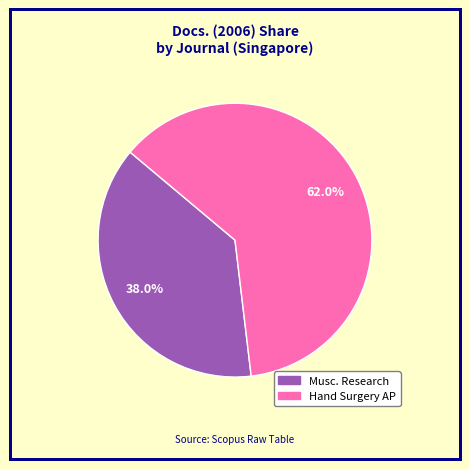

To the nearest percent, what is the average slice percentage?

50%